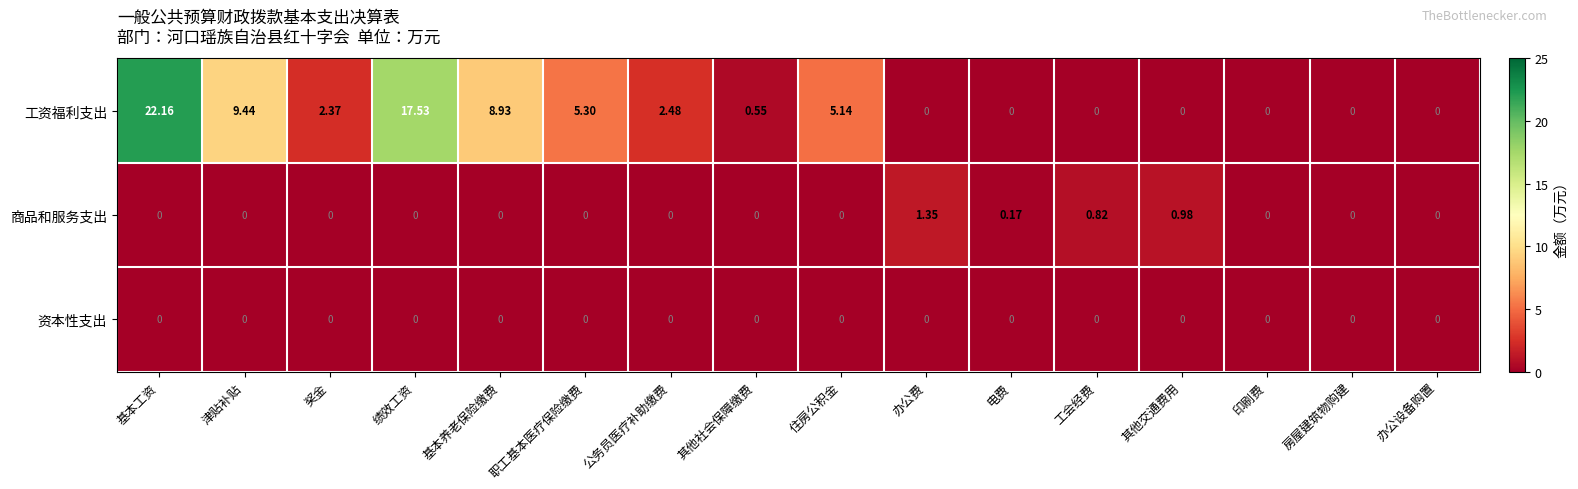

Which series has the largest total across all categories?

工资福利支出